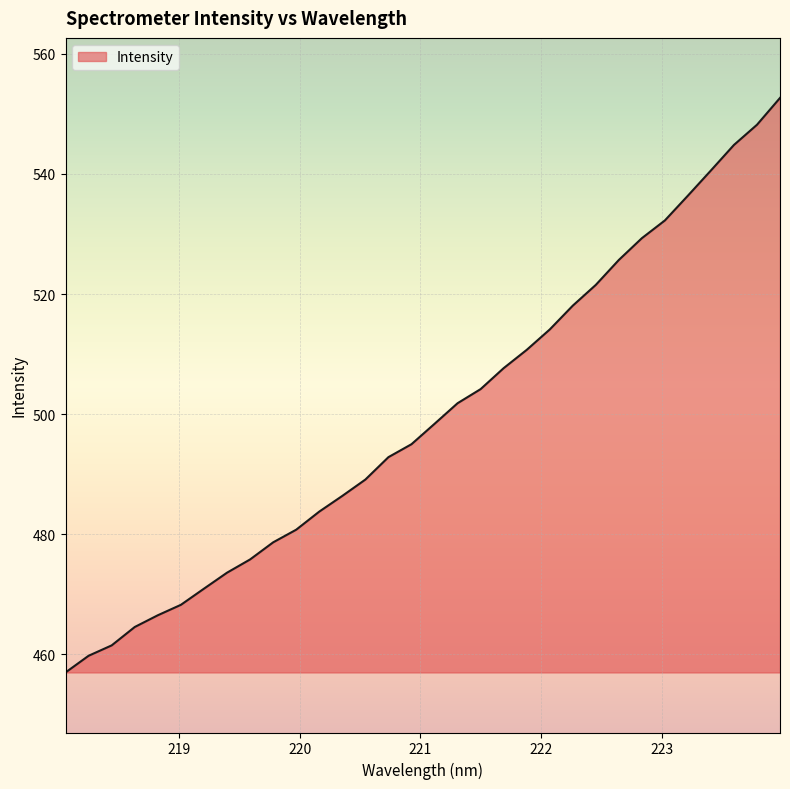

What is the difference between the maximum and minimum values?

95.7